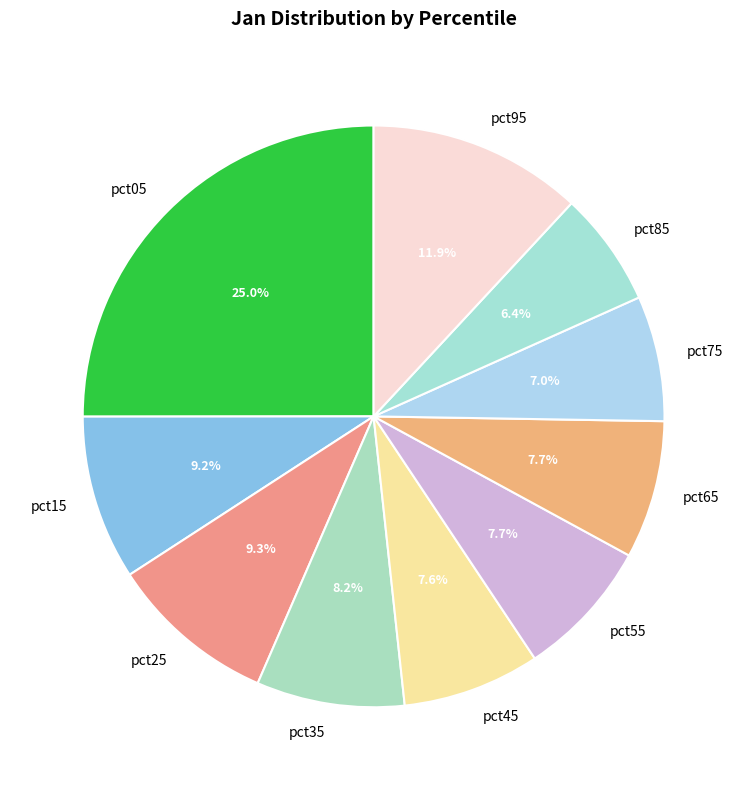

Which slice is the smallest?

pct85